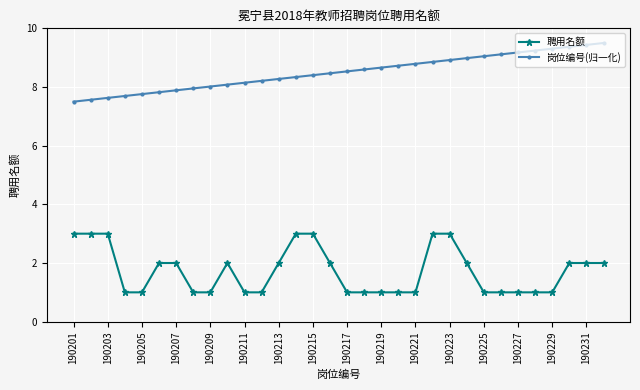

What are all the series names shown in the legend?

聘用名额, 岗位编号(归一化)